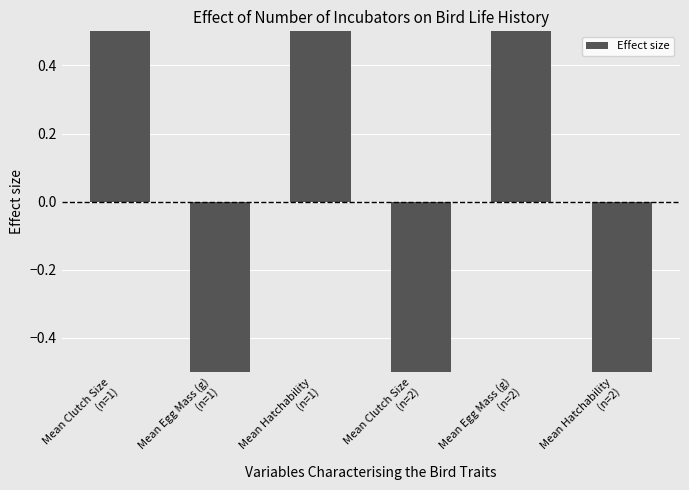

Reading right to left, transcribe all the data shown in this chart.

Mean Hatchability
(n=2)=-1.0	Mean Egg Mass (g)
(n=2)=1.0	Mean Clutch Size
(n=2)=-1.0	Mean Hatchability
(n=1)=1.0	Mean Egg Mass (g)
(n=1)=-1.0	Mean Clutch Size
(n=1)=1.0